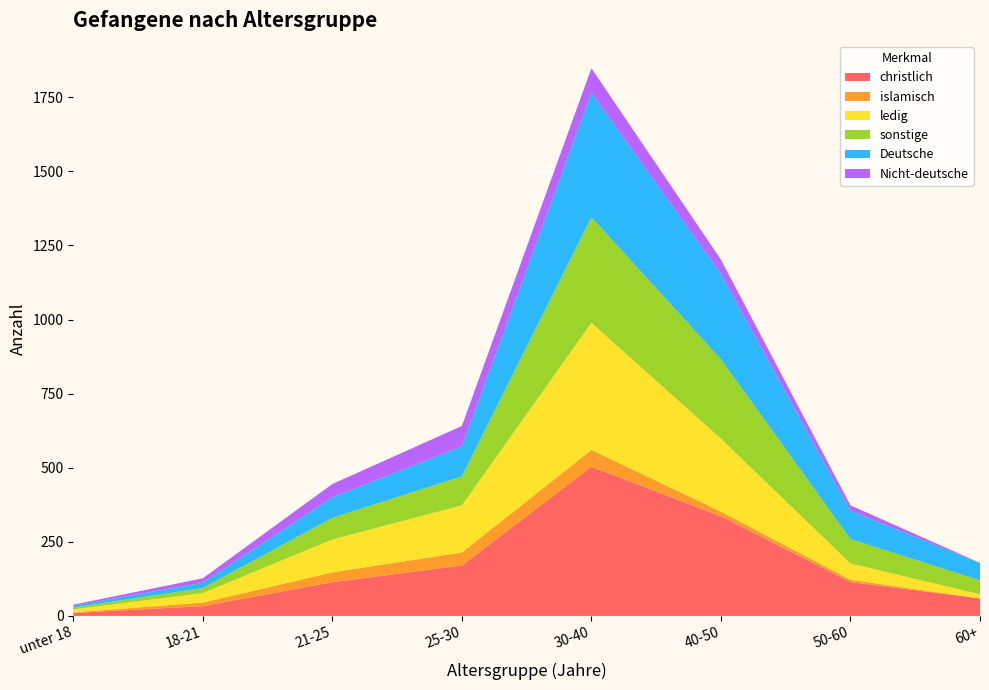

Reading left to right, what are all the values shown in this chart?

christlich: unter 18=10	18-21=33	21-25=114	25-30=170	30-40=503	40-50=336	50-60=114	60+=59
islamisch: unter 18=2	18-21=12	21-25=33	25-30=44	30-40=57	40-50=16	50-60=8	60+=0
ledig: unter 18=10	18-21=32	21-25=111	25-30=159	30-40=429	40-50=246	50-60=55	60+=14
sonstige: unter 18=6	18-21=17	21-25=73	25-30=98	30-40=356	40-50=268	50-60=82	60+=47
Deutsche: unter 18=6	18-21=18	21-25=69	25-30=101	30-40=420	40-50=288	50-60=96	60+=58
Nicht-deutsche: unter 18=4	18-21=15	21-25=45	25-30=69	30-40=83	40-50=48	50-60=18	60+=1